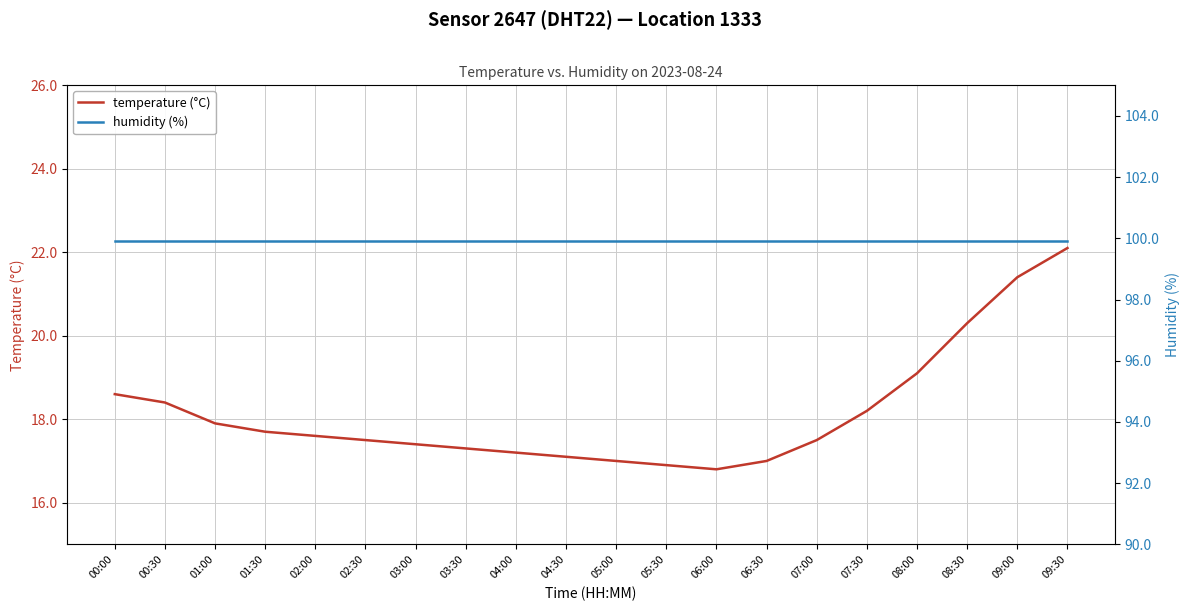

How many lines are shown in the chart?

2